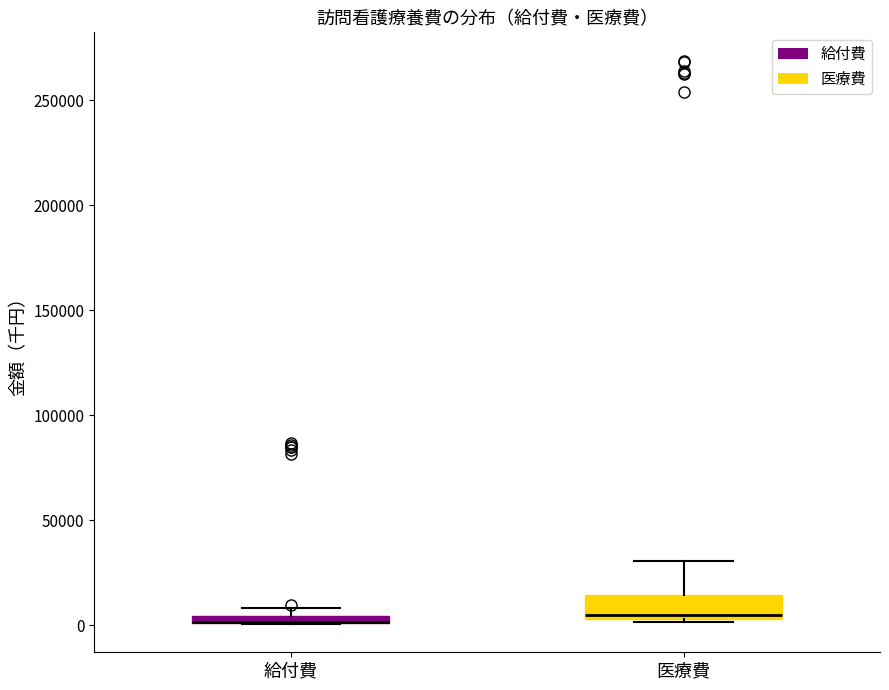

Comparing the boxes themselves (not the whiskers), which one is the tallest?

医療費